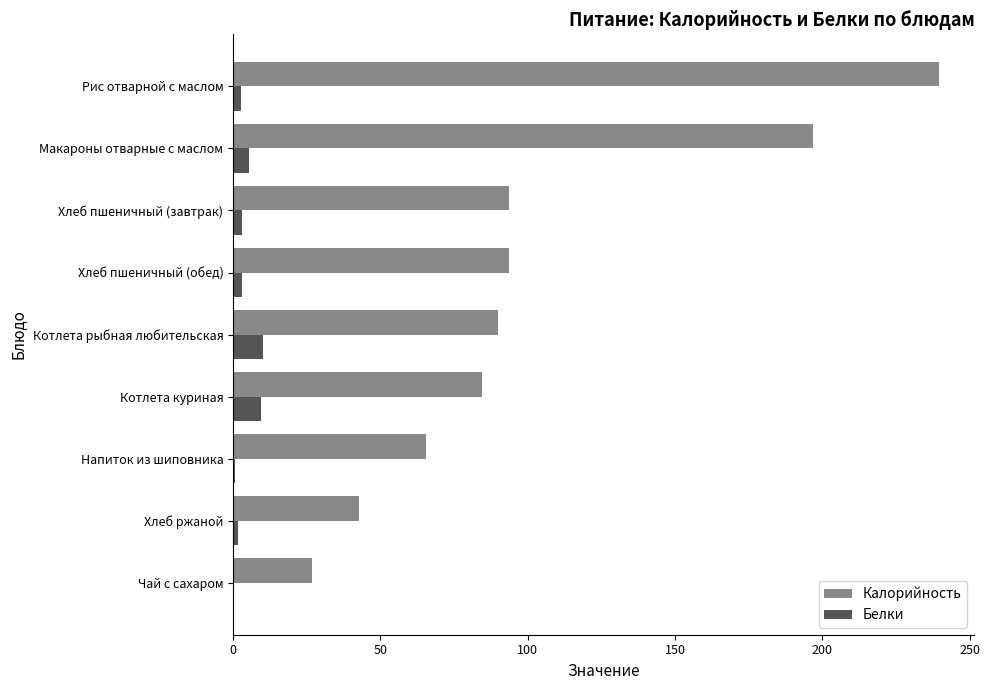

At which category is the sum across all series the highest?

Рис отварной с маслом